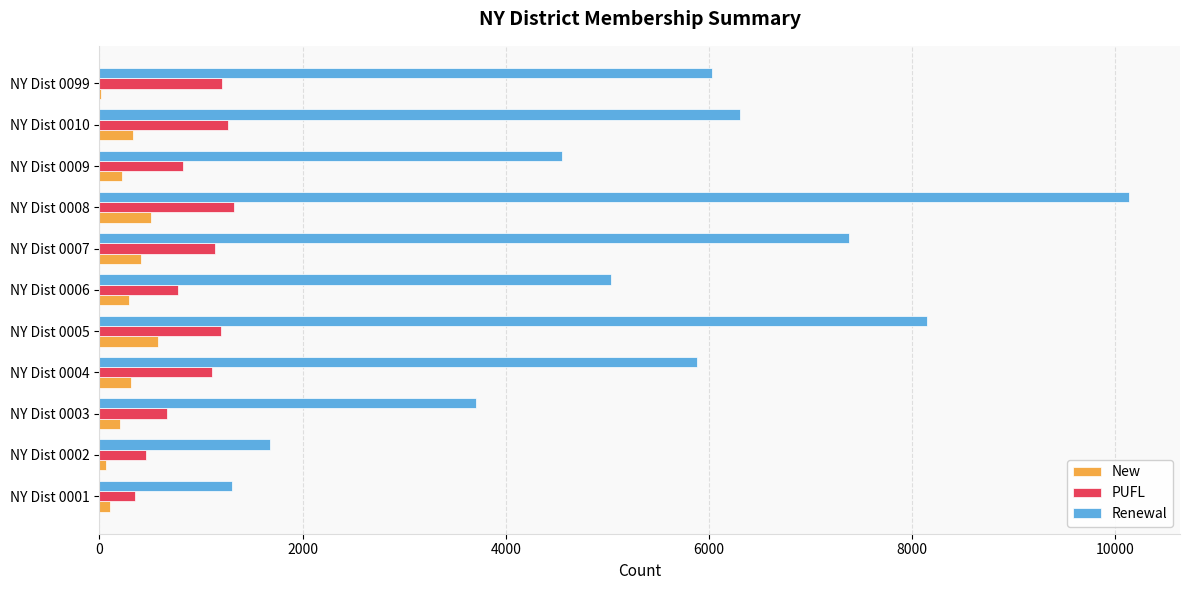

Which series has the largest total across all categories?

Renewal